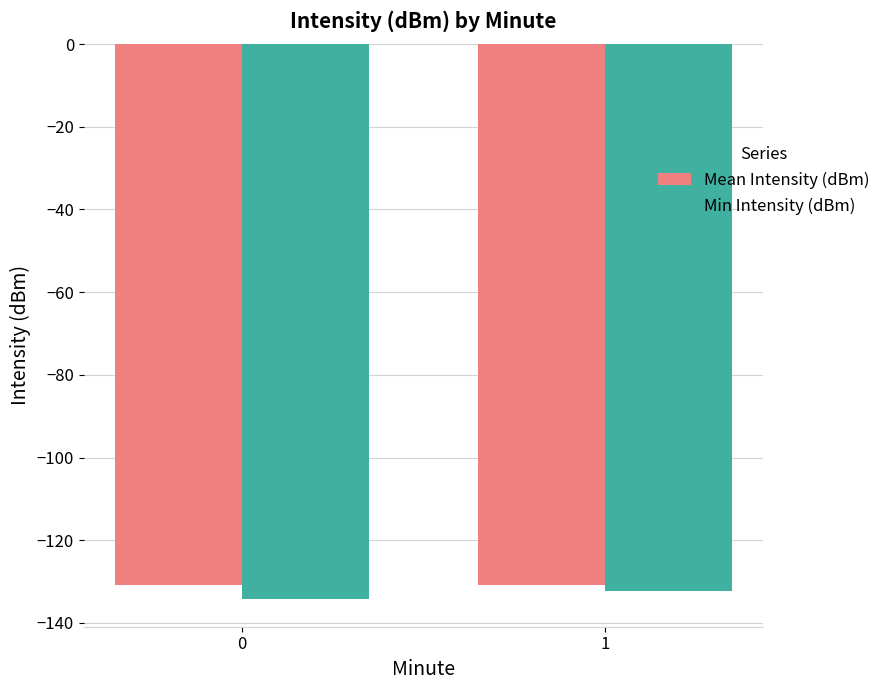

The value of Min Intensity (dBm) at 0 is -134.2. True or false?

True